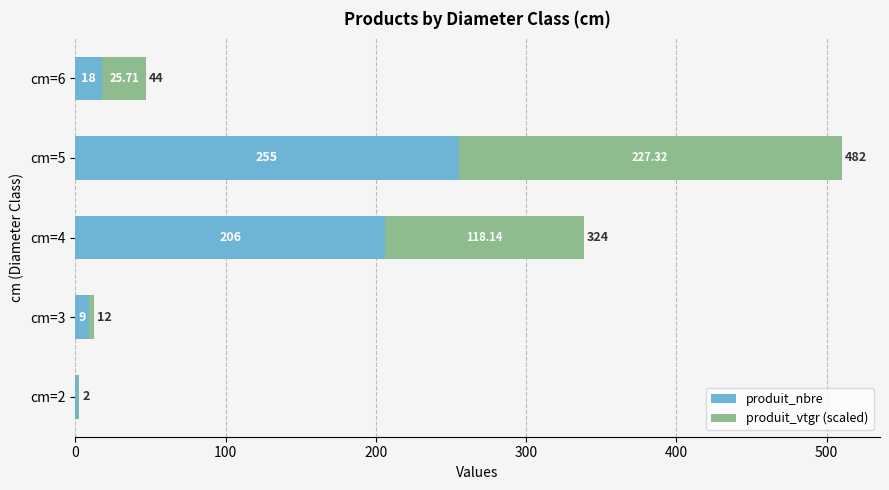

What are all the series names shown in the legend?

produit_nbre, produit_vtgr (scaled)